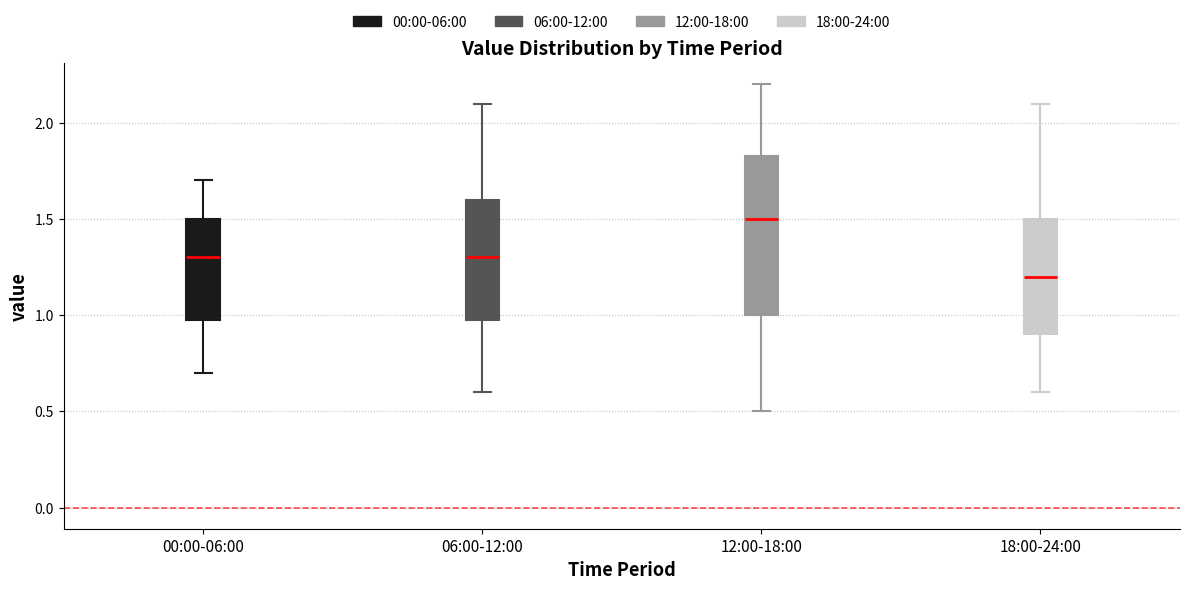

Which box is the tallest, from its lower edge to its upper edge?

12:00-18:00